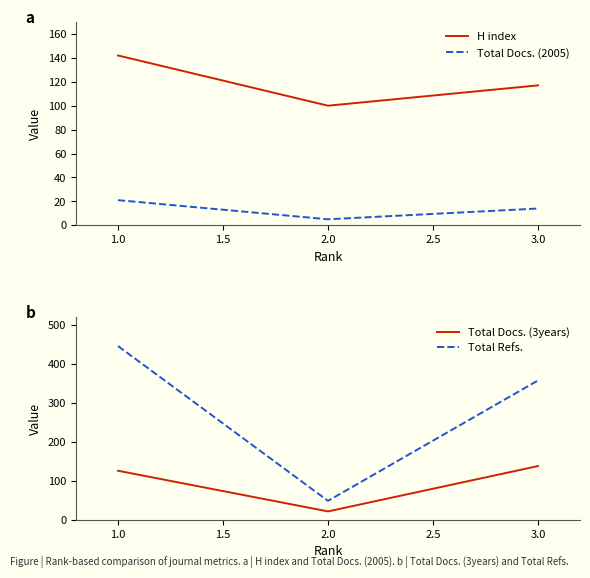

List the series in order of their peak value, lowest first.

Total Docs. (2005), Total Docs. (3years), H index, Total Refs.